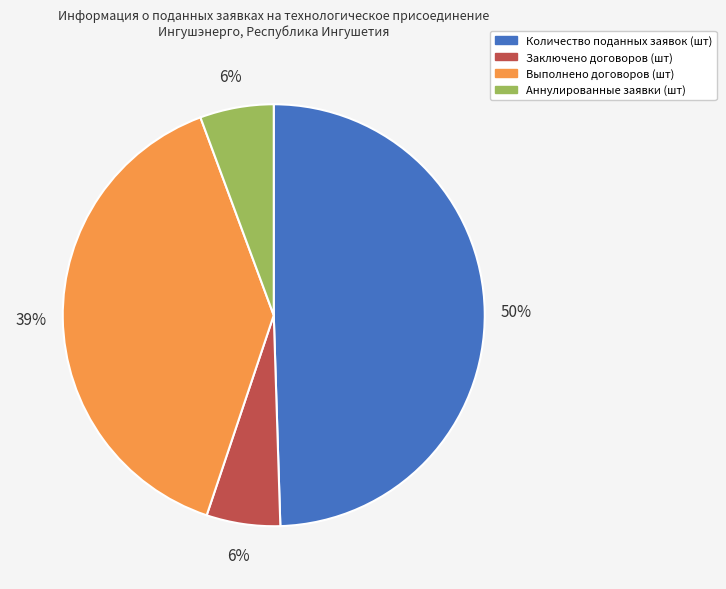

What is the largest slice in the pie chart?

Количество поданных заявок (шт)